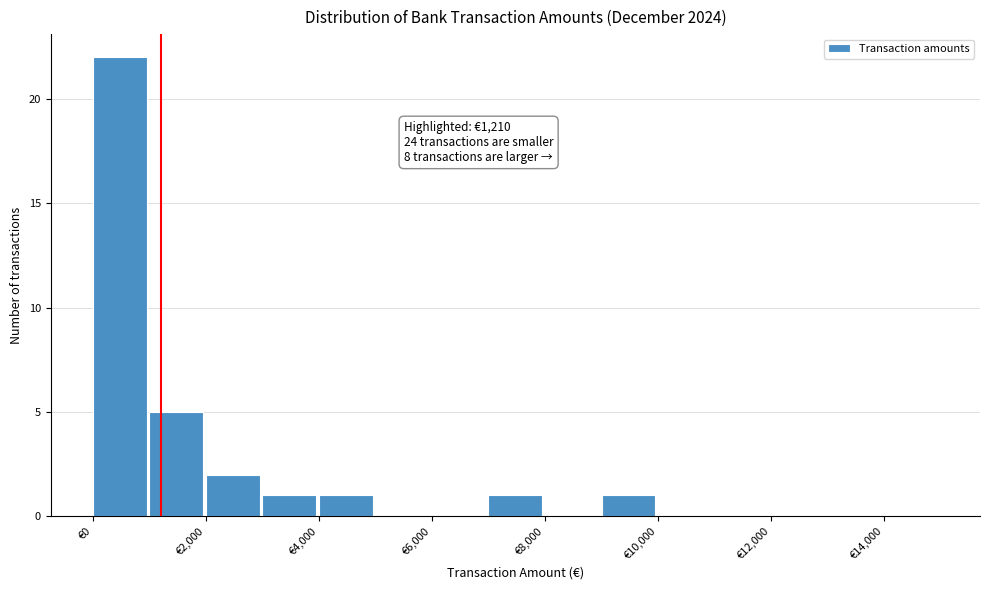

Over which range of the x-axis is the bar tallest?

0 to 1000